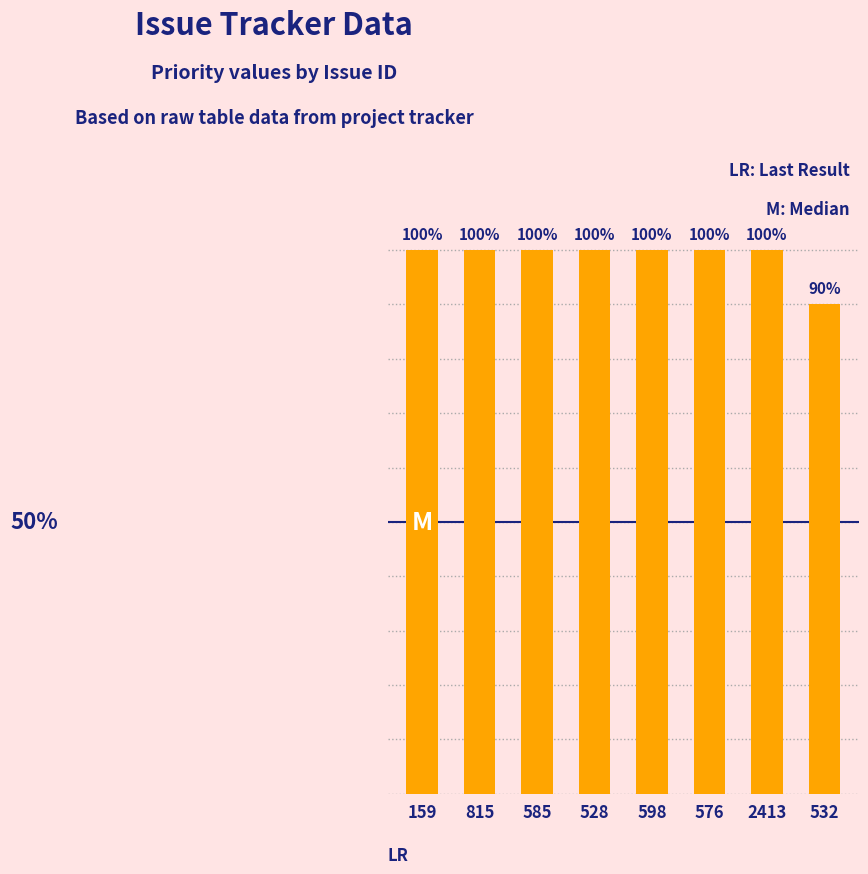

Does the chart contain any negative values?

No